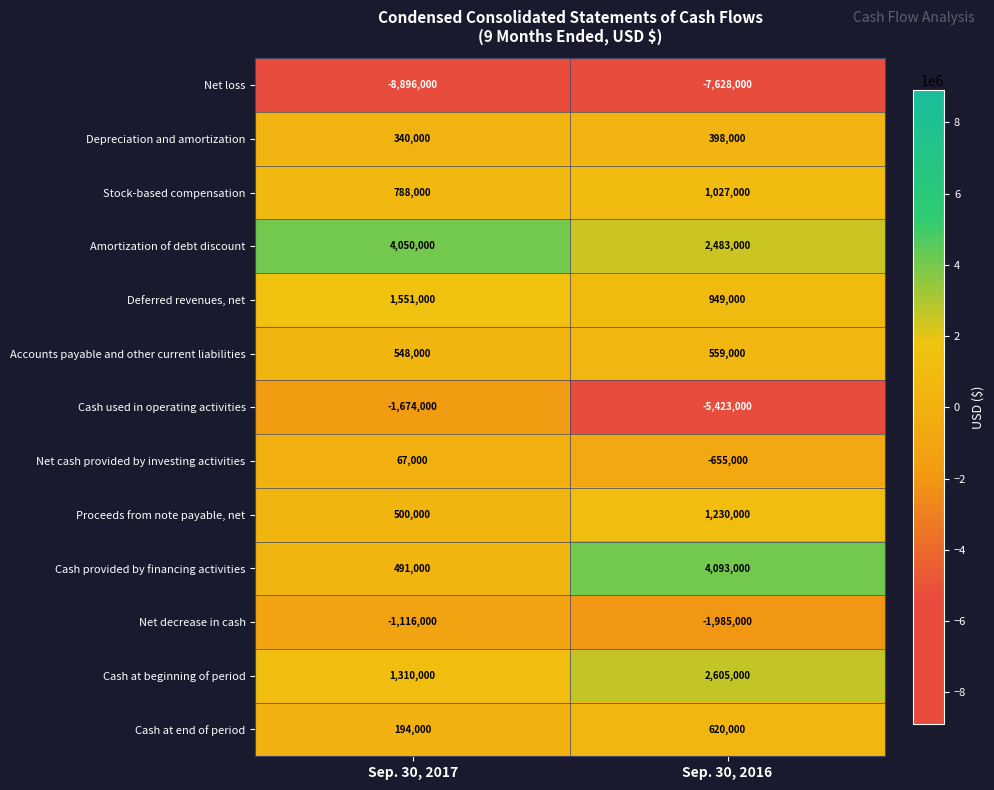

Is it true that Cash provided by financing activities equals 4093000 at Sep. 30, 2016?

True